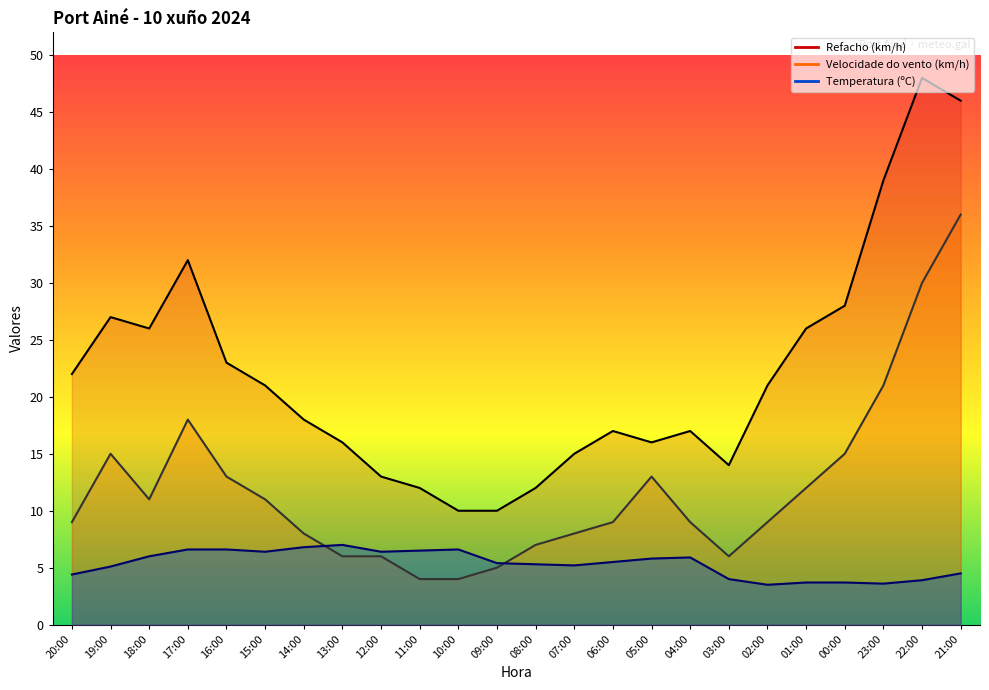

The value of Temperatura (ºC) at 12:00 is 11.3. True or false?

False